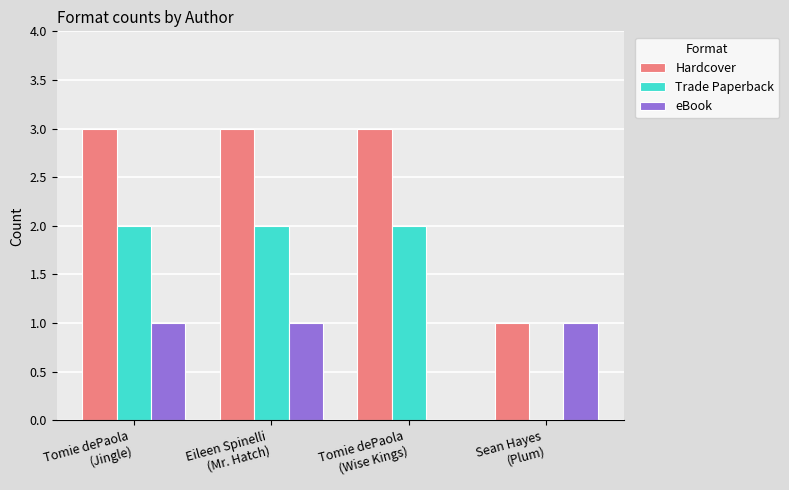

What is the maximum value shown in the chart?

3